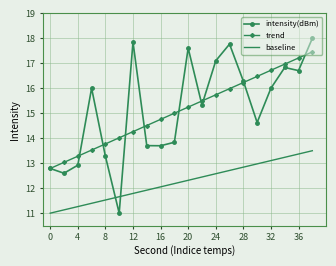

What is the smallest value displayed?

11.0